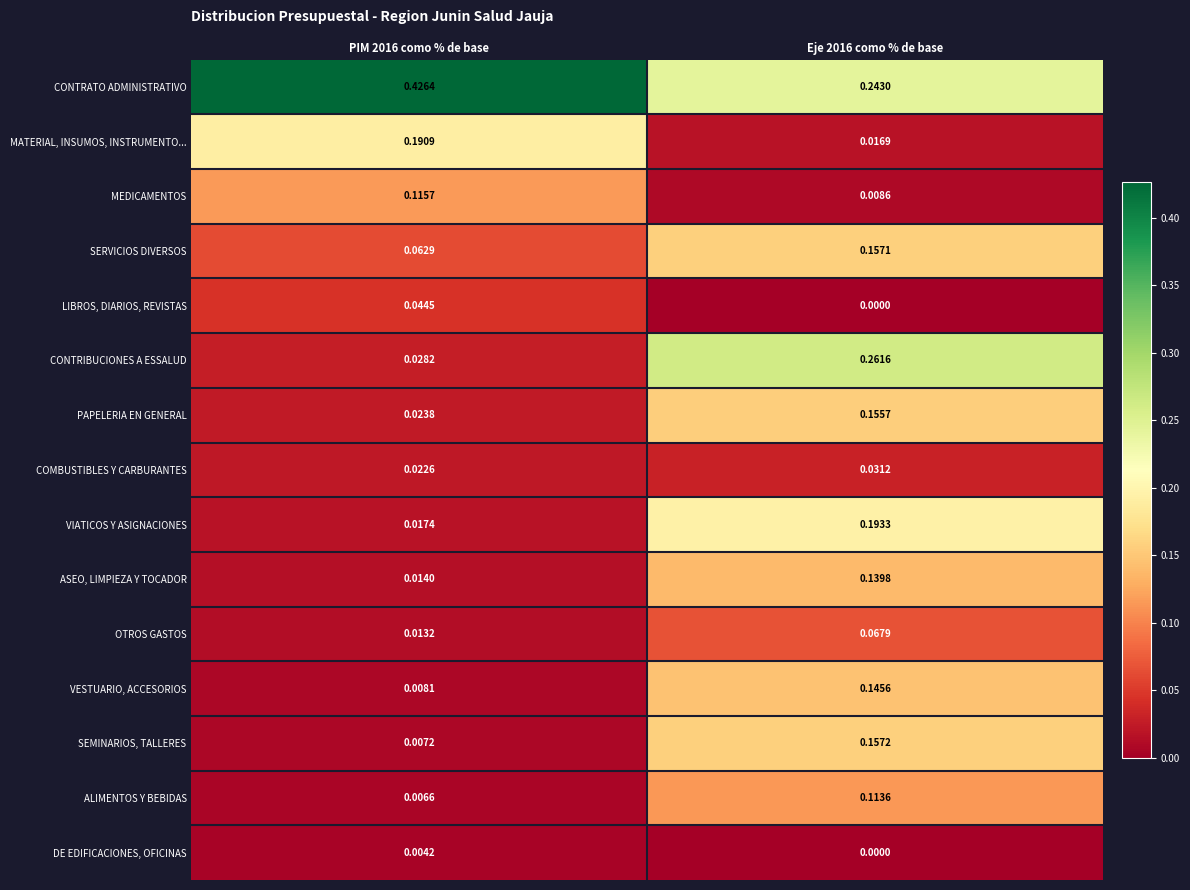

Which category has the highest value across all series?

PIM 2016 como % de base